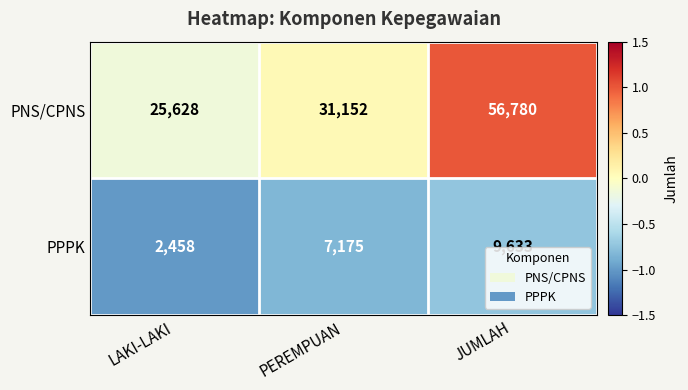

What is the sum of the PNS/CPNS values at JUMLAH and LAKI-LAKI?

82408